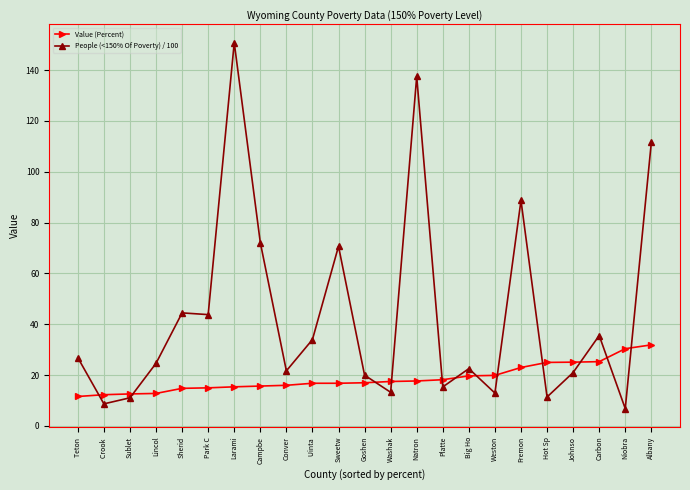

What is the value of the People (<150% Of Poverty) / 100 point at the 22nd from the left?

6.8